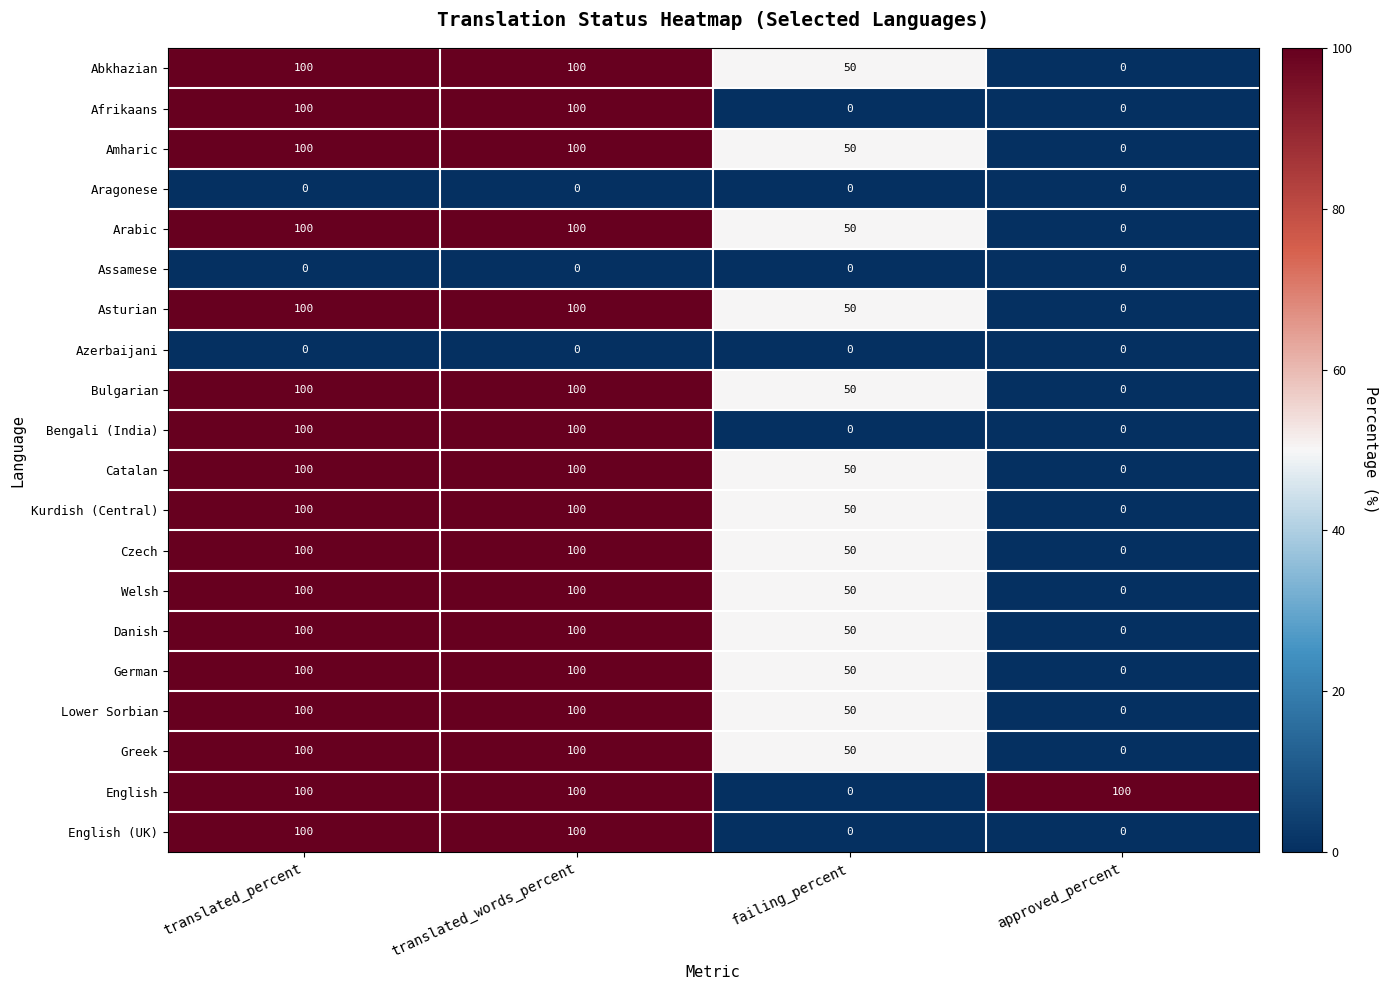

What is the total value across all series at approved_percent?

100